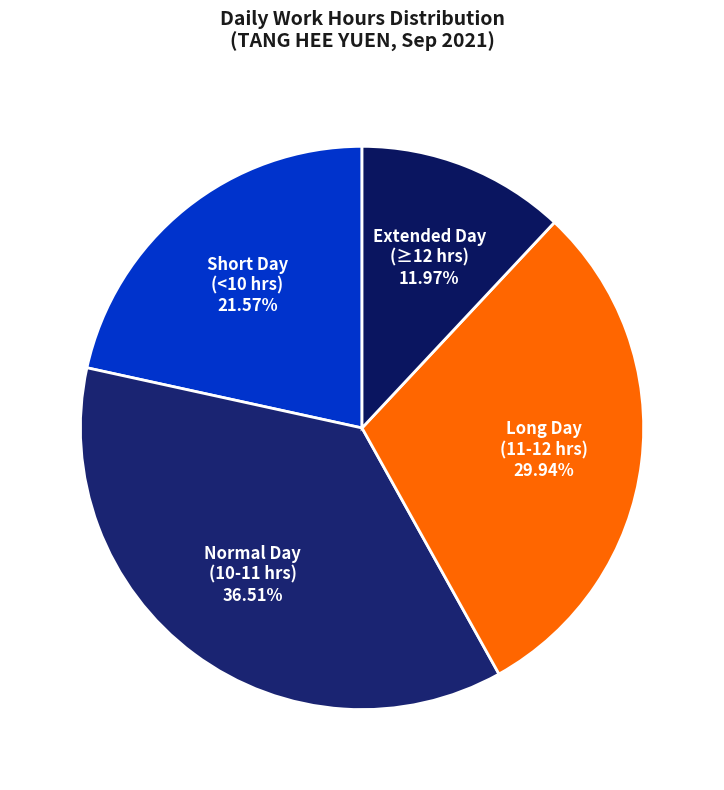

Rank the categories by value from lowest to highest.

Extended Day (≥12 hrs), Short Day (<10 hrs), Long Day (11-12 hrs), Normal Day (10-11 hrs)